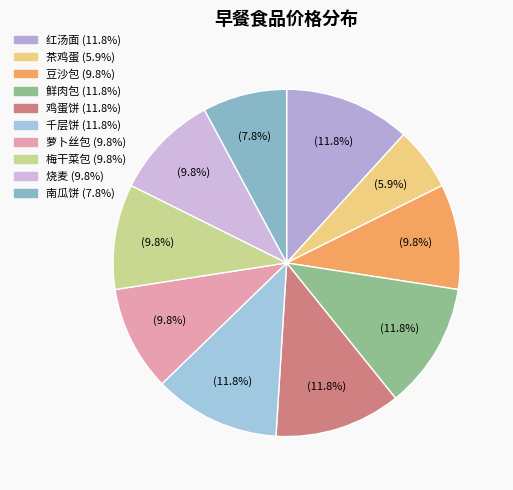

How much of the chart is everything except 南瓜饼?

92.2%